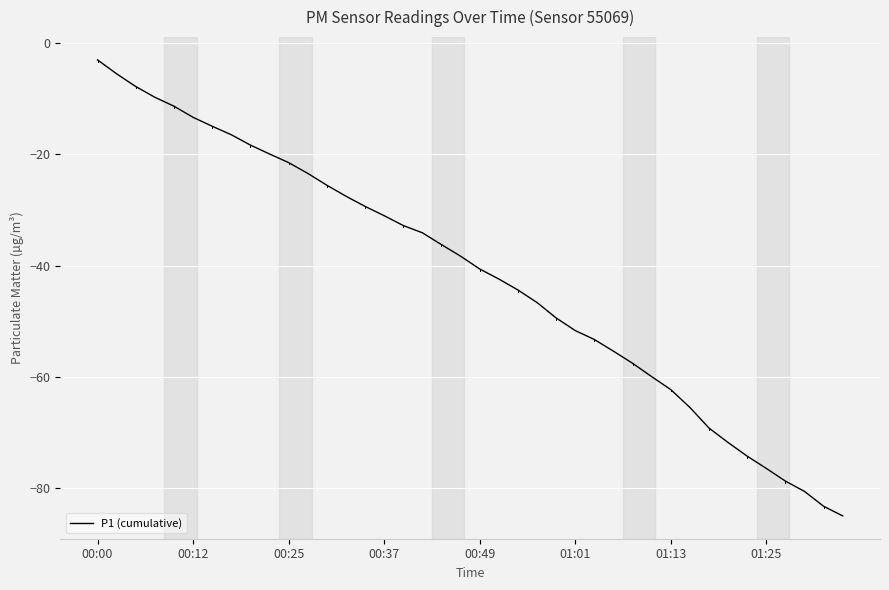

What is the difference between the maximum and minimum values?

81.9